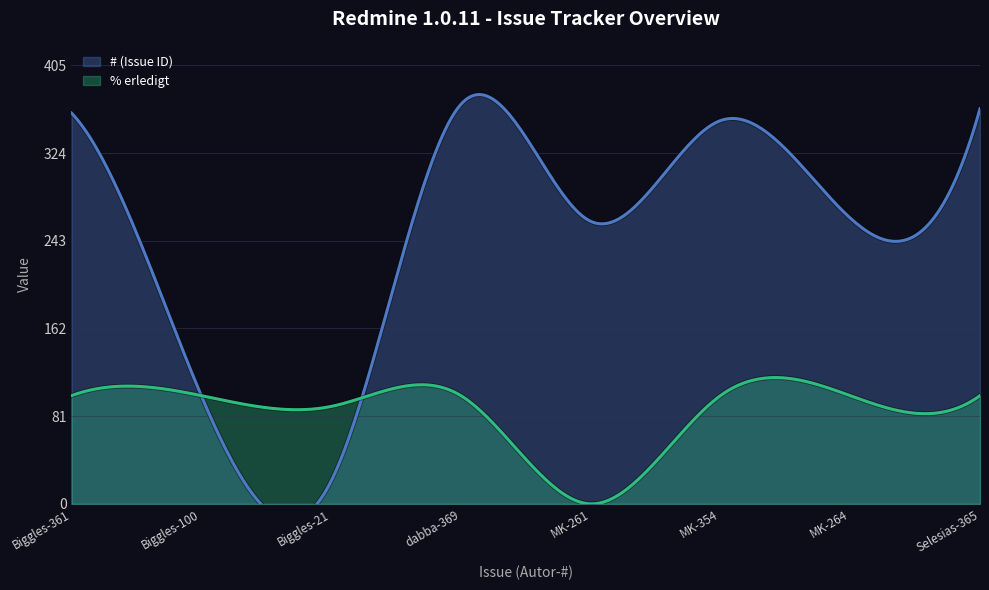

What is the value of the % erledigt point at the 8th from the left?

100